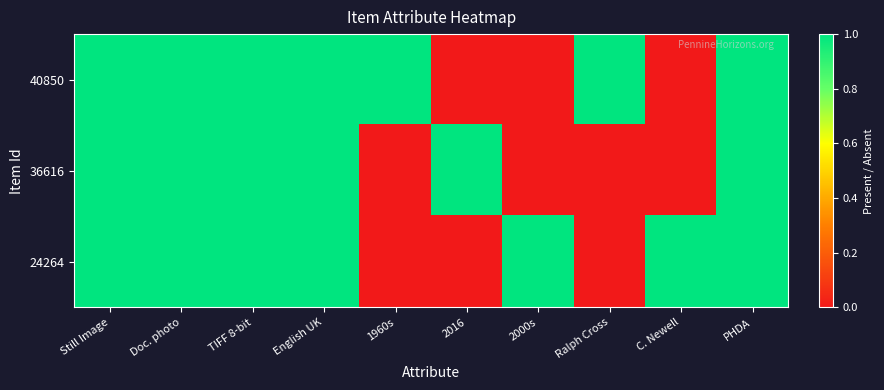

At how many categories does at least one series exceed 0?

10